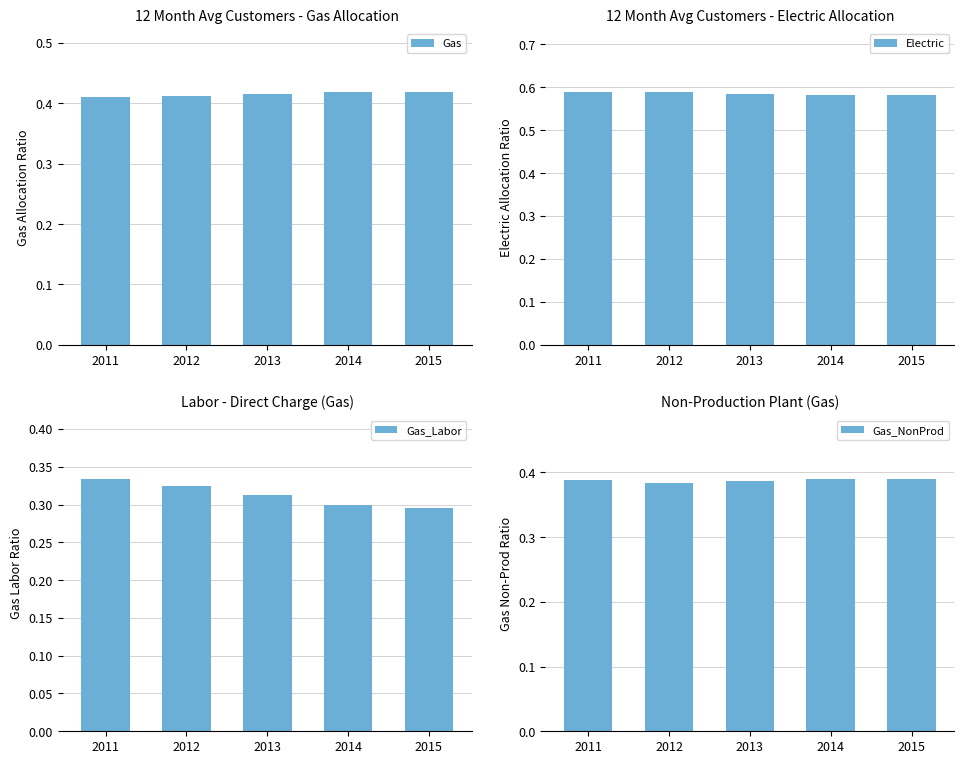

Which category has the lowest value in the Gas_NonProd series?

2012